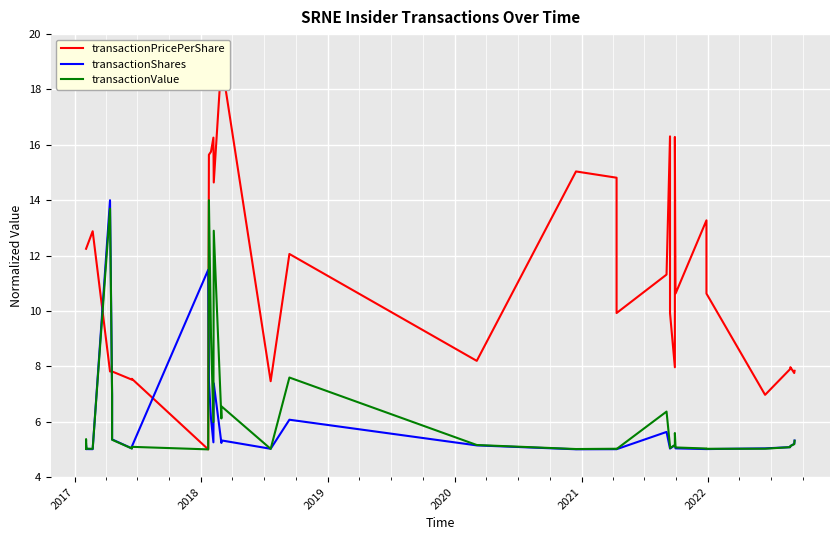

How many times do transactionValue and transactionShares cross each other?

7